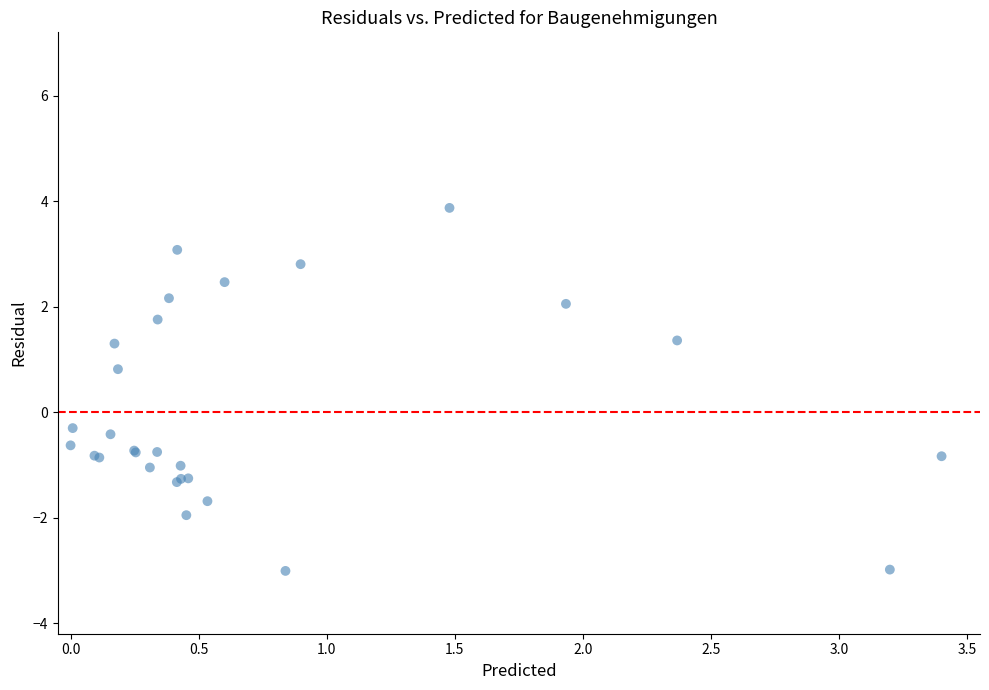

What Y value in the scatter plot is closest to 0?

-0.3